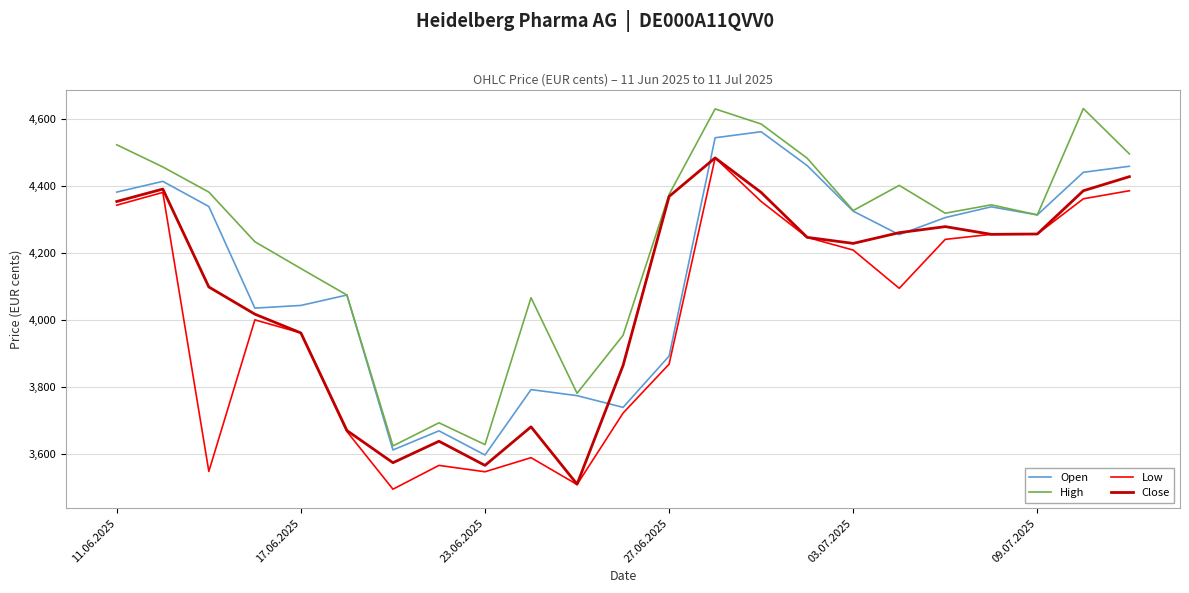

What is the minimum value shown in the chart?

3496